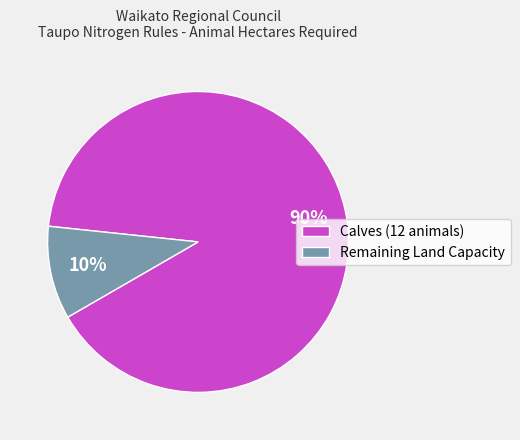

Count the number of slices in the pie.

2